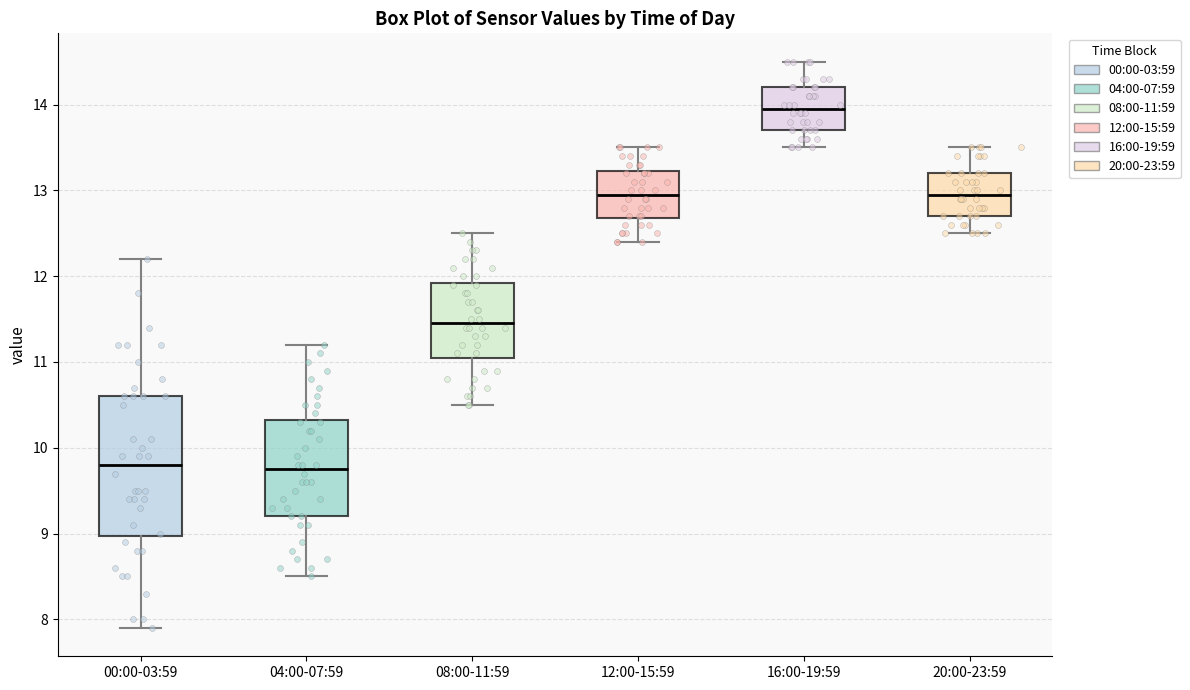

Where is the upper edge of the box for 00:00-03:59 on the y-axis? The values are not printed on the chart, so give them approximately, as read against the axis.

10.6